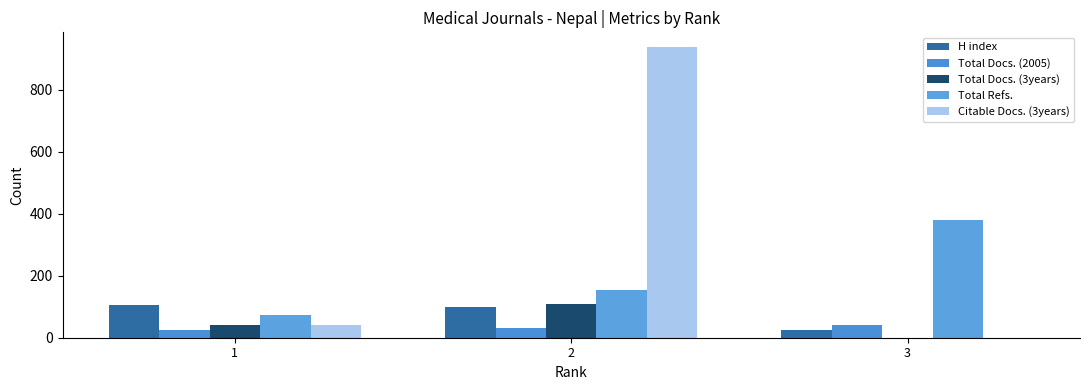

What is the greatest value displayed?

938